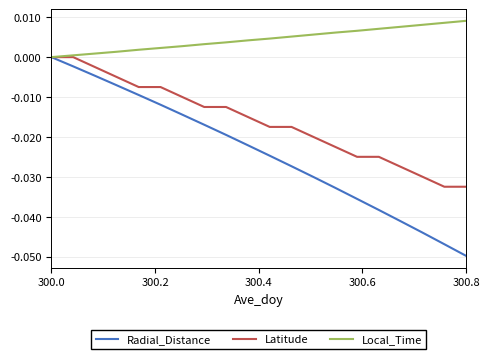

What are all the series names shown in the legend?

Radial_Distance, Latitude, Local_Time